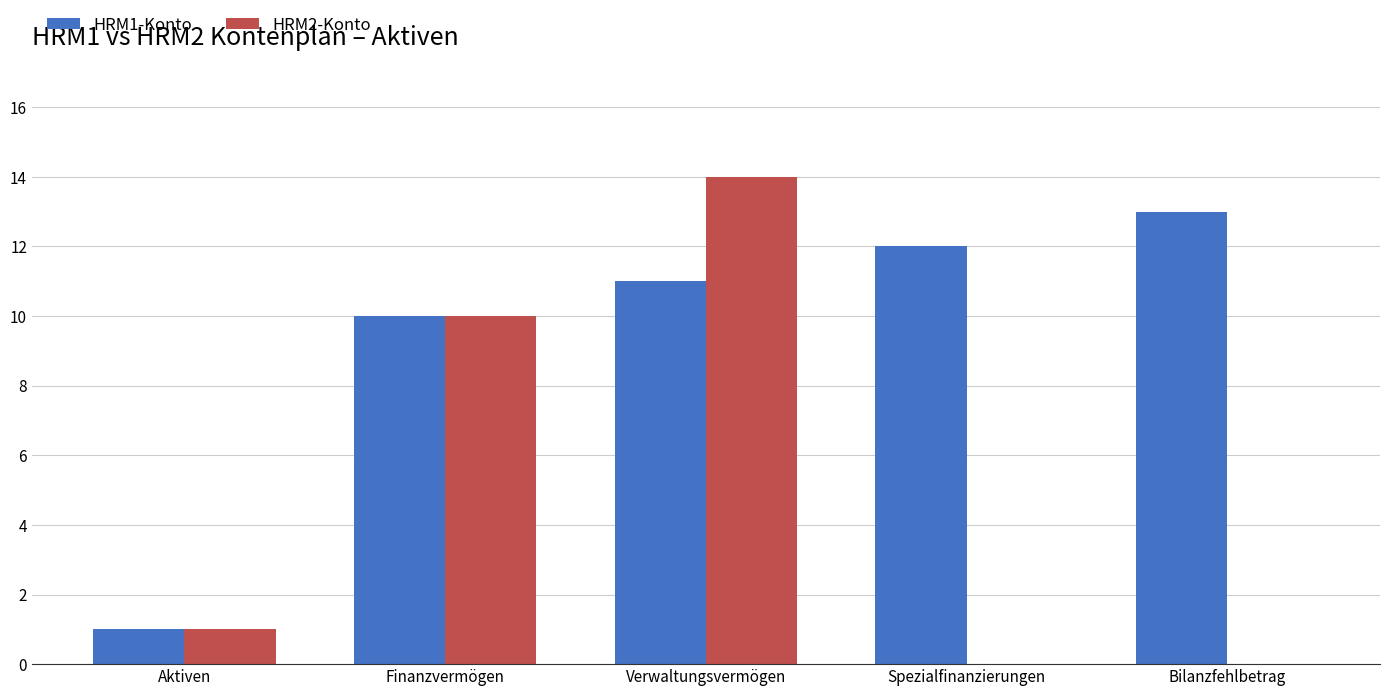

Reading left to right, what are all the values shown in this chart?

HRM1-Konto: Aktiven=1	Finanzvermögen=10	Verwaltungsvermögen=11	Spezialfinanzierungen=12	Bilanzfehlbetrag=13
HRM2-Konto: Aktiven=1	Finanzvermögen=10	Verwaltungsvermögen=14	Spezialfinanzierungen=0	Bilanzfehlbetrag=0